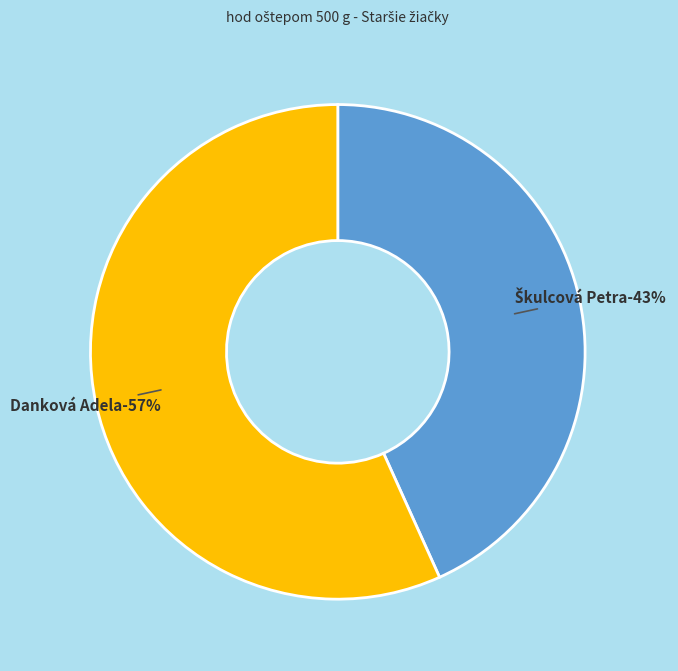

How many segments does this pie chart have?

2